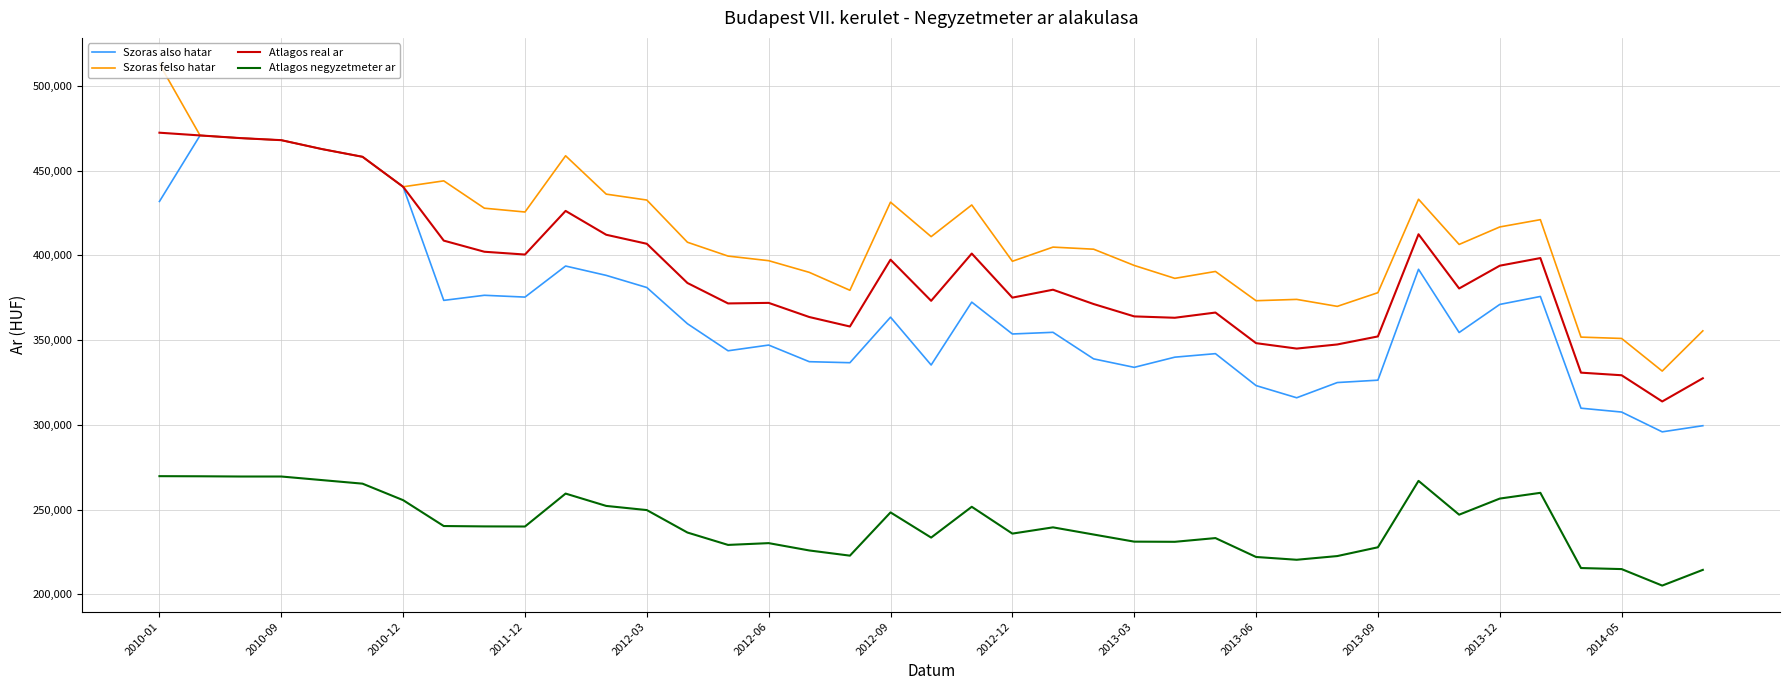

True or false: Atlagos real ar and Atlagos negyzetmeter ar cross at least once.

False